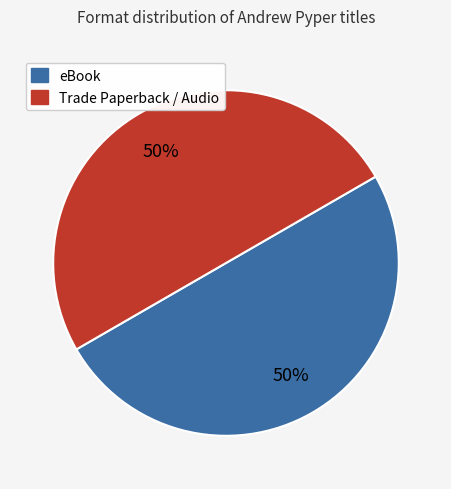

To the nearest percent, what is the average slice percentage?

50%